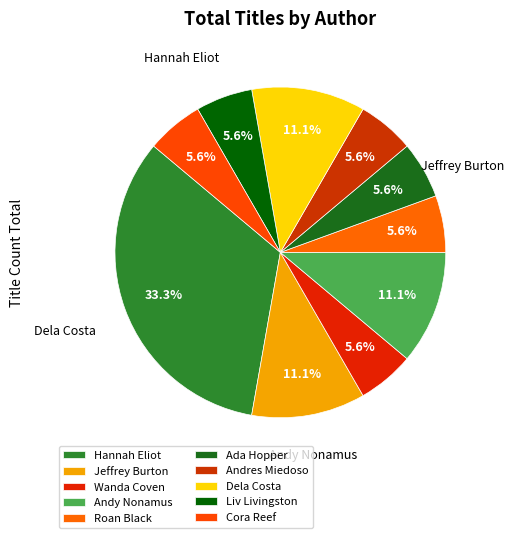

How many segments does this pie chart have?

10